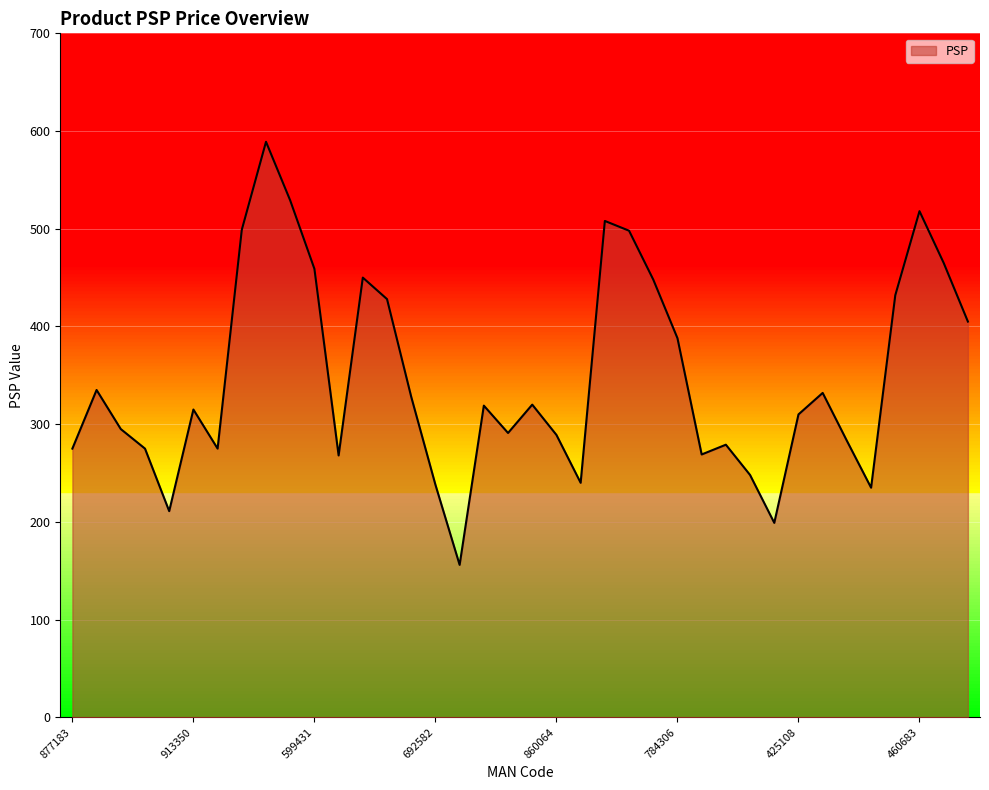

What is the smallest value displayed?

156